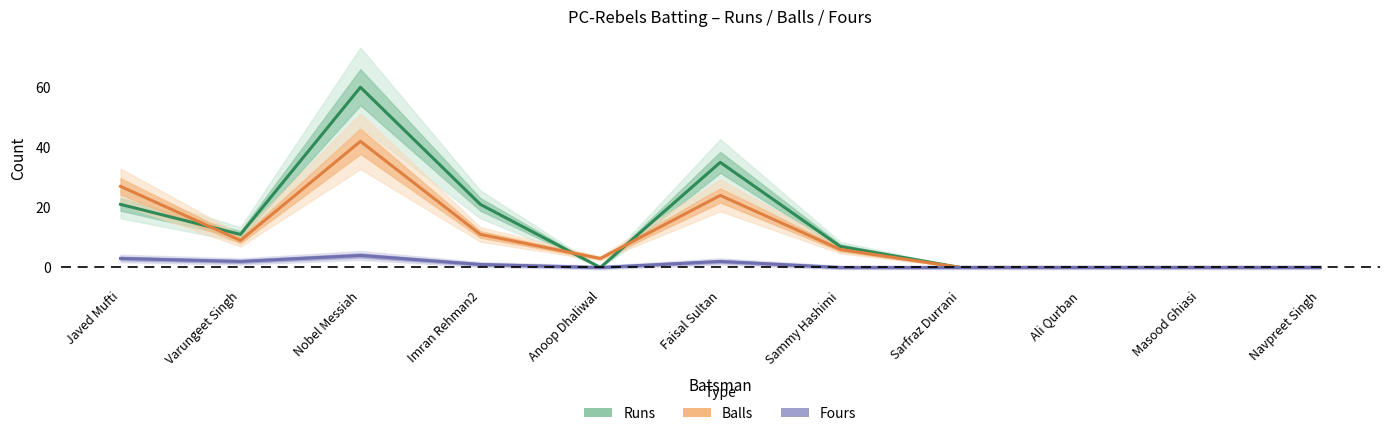

The value of Balls at Ali Qurban is 0. True or false?

True